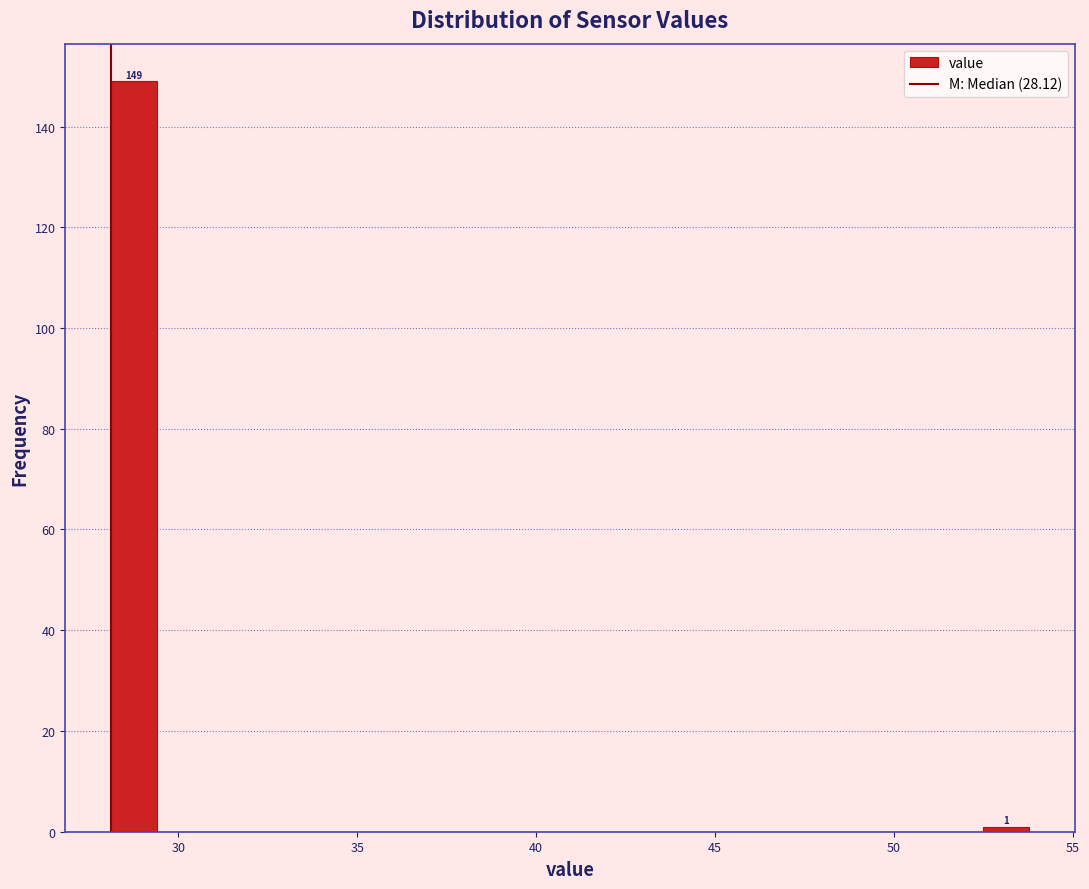

Around what value on the x-axis is the tallest bar? Give the approximate position of its centre, as read against the axis.

29.0